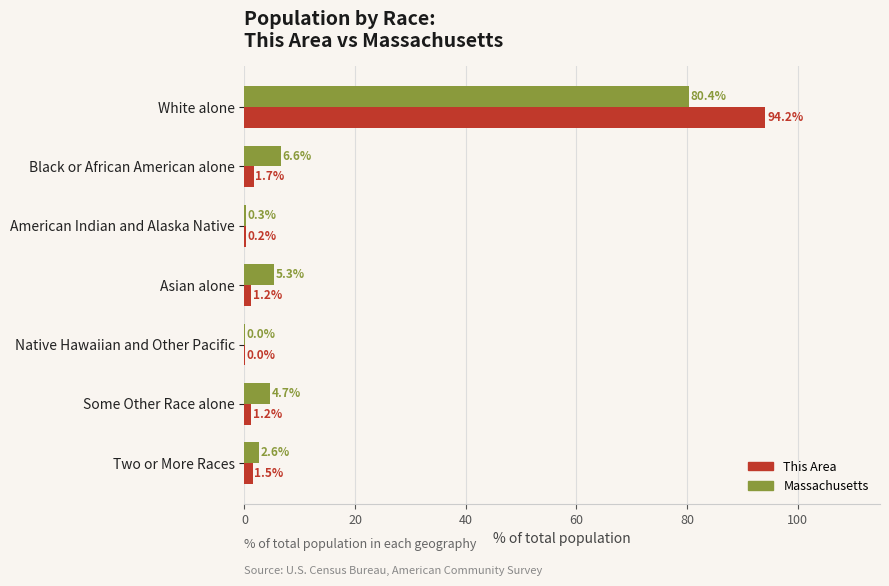

Between American Indian and Alaska Native and Some Other Race alone, which series saw the biggest shift?

Massachusetts